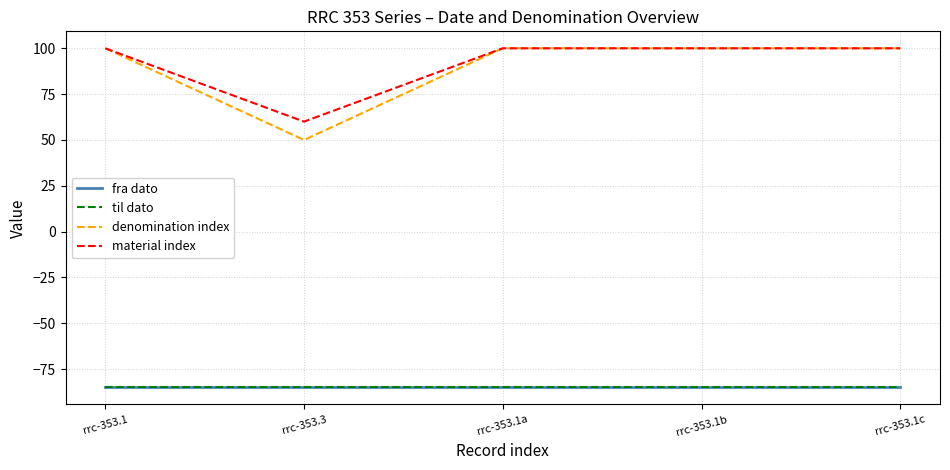

Is this an area chart (filled region under the line)?

No